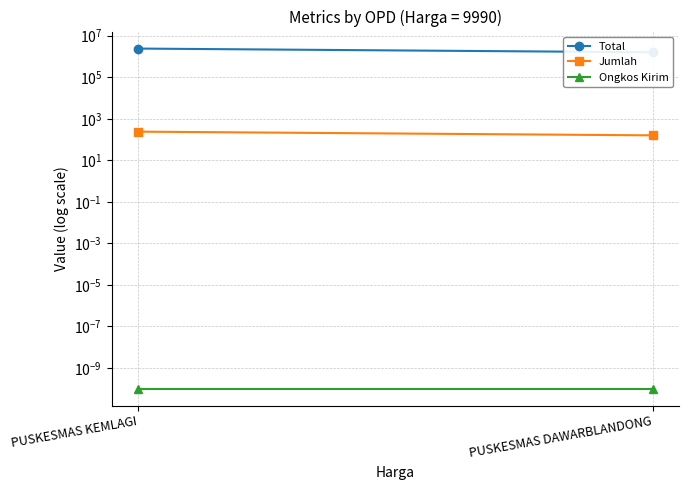

What is the difference between the Total values at PUSKESMAS DAWARBLANDONG and PUSKESMAS KEMLAGI?

809190.0